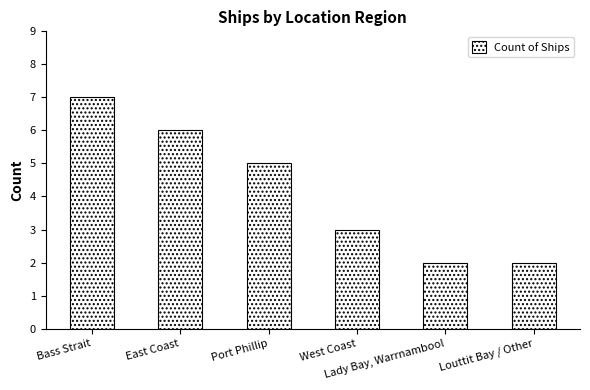

Reading left to right, extract all data points from this chart.

Bass Strait=7	East Coast=6	Port Phillip=5	West Coast=3	Lady Bay, Warrnambool=2	Louttit Bay / Other=2